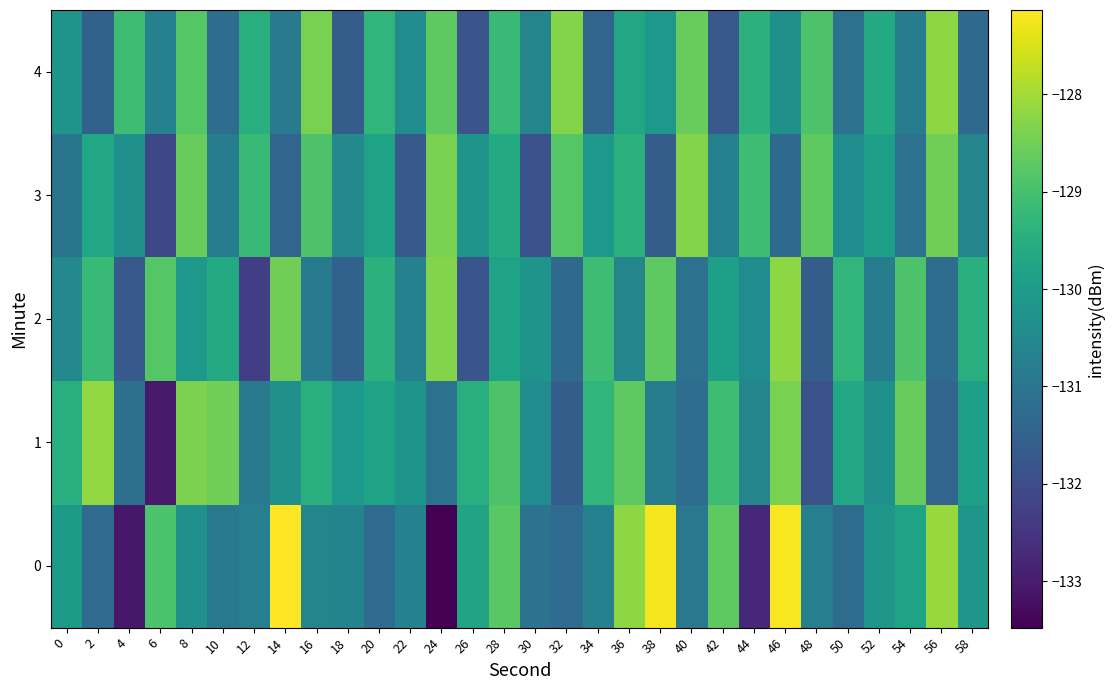

Which series changed the most between 10 and 12?

2